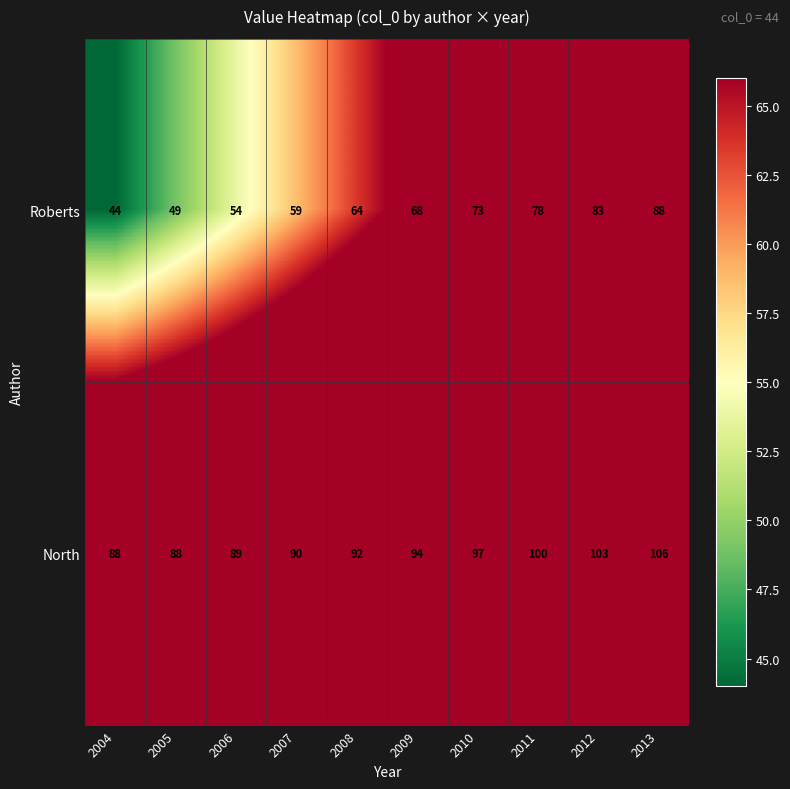

Which series has the largest total across all categories?

North